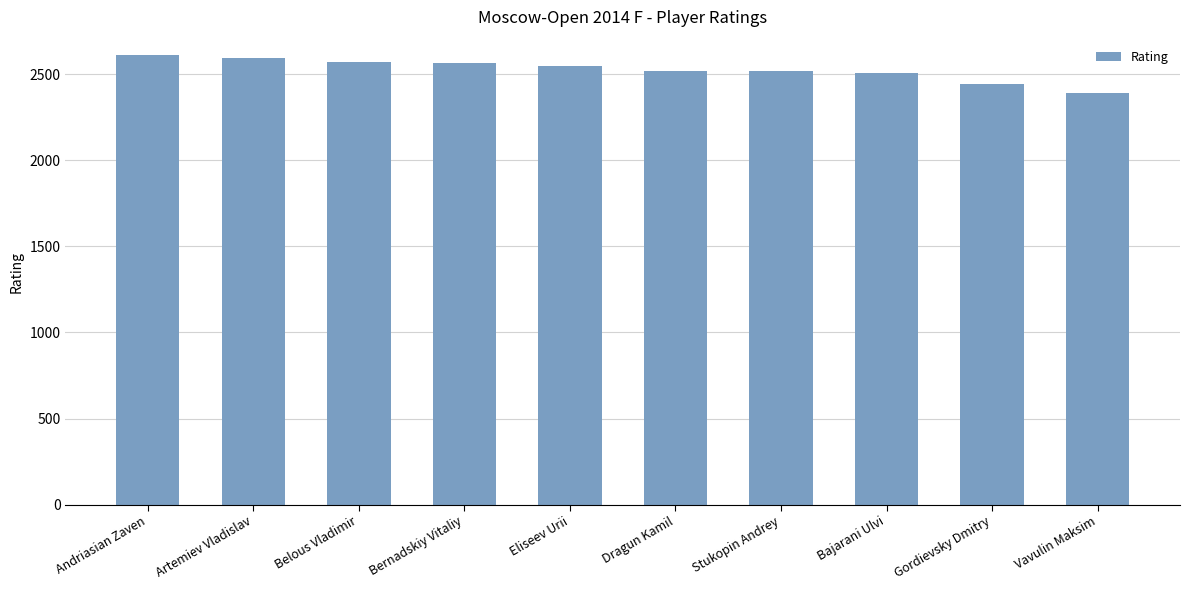

Are the bars grouped side by side (vs. stacked)?

No